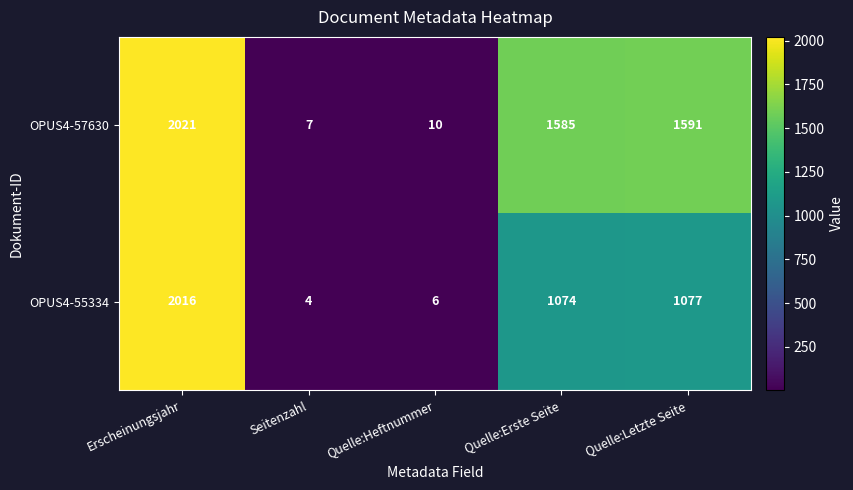

Reading left to right, transcribe all the data shown in this chart.

OPUS4-57630: 2021	7	10	1585	1591
OPUS4-55334: 2016	4	6	1074	1077